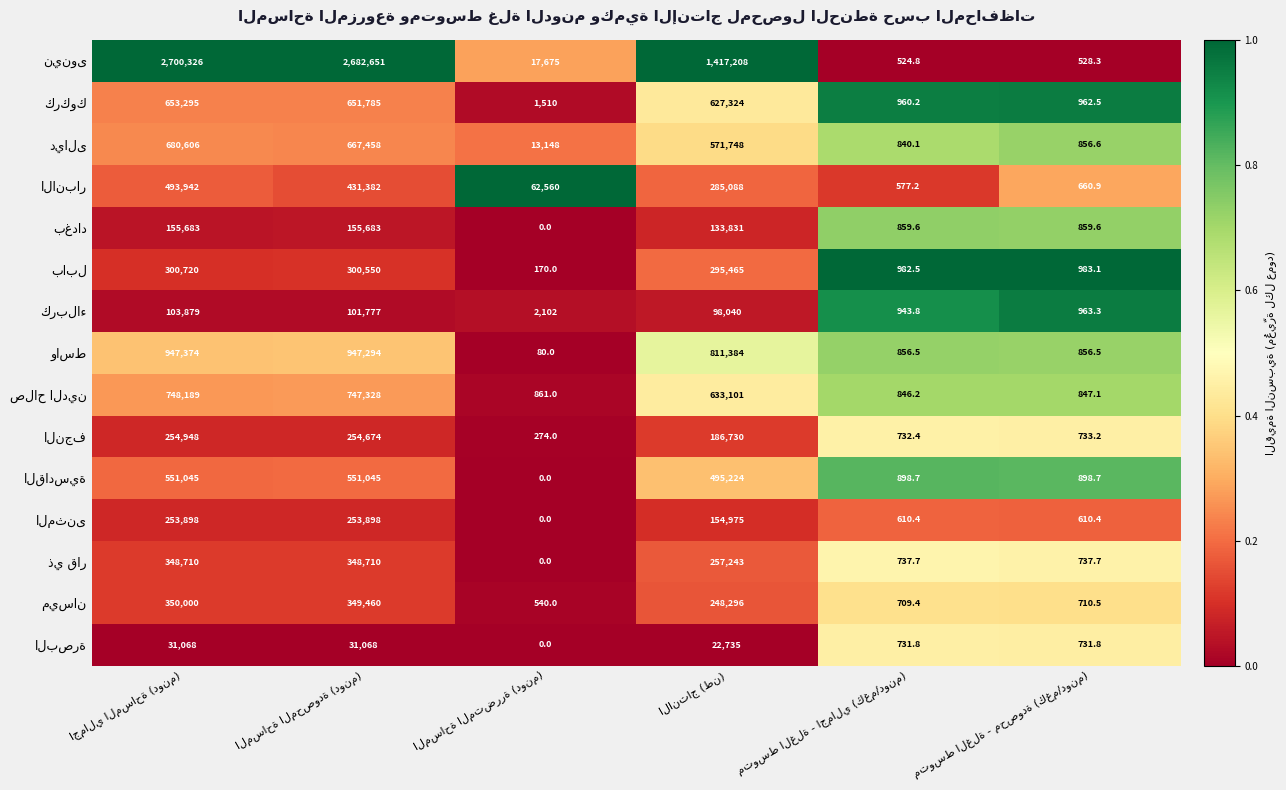

What is the maximum value shown in the chart?

2700326.0